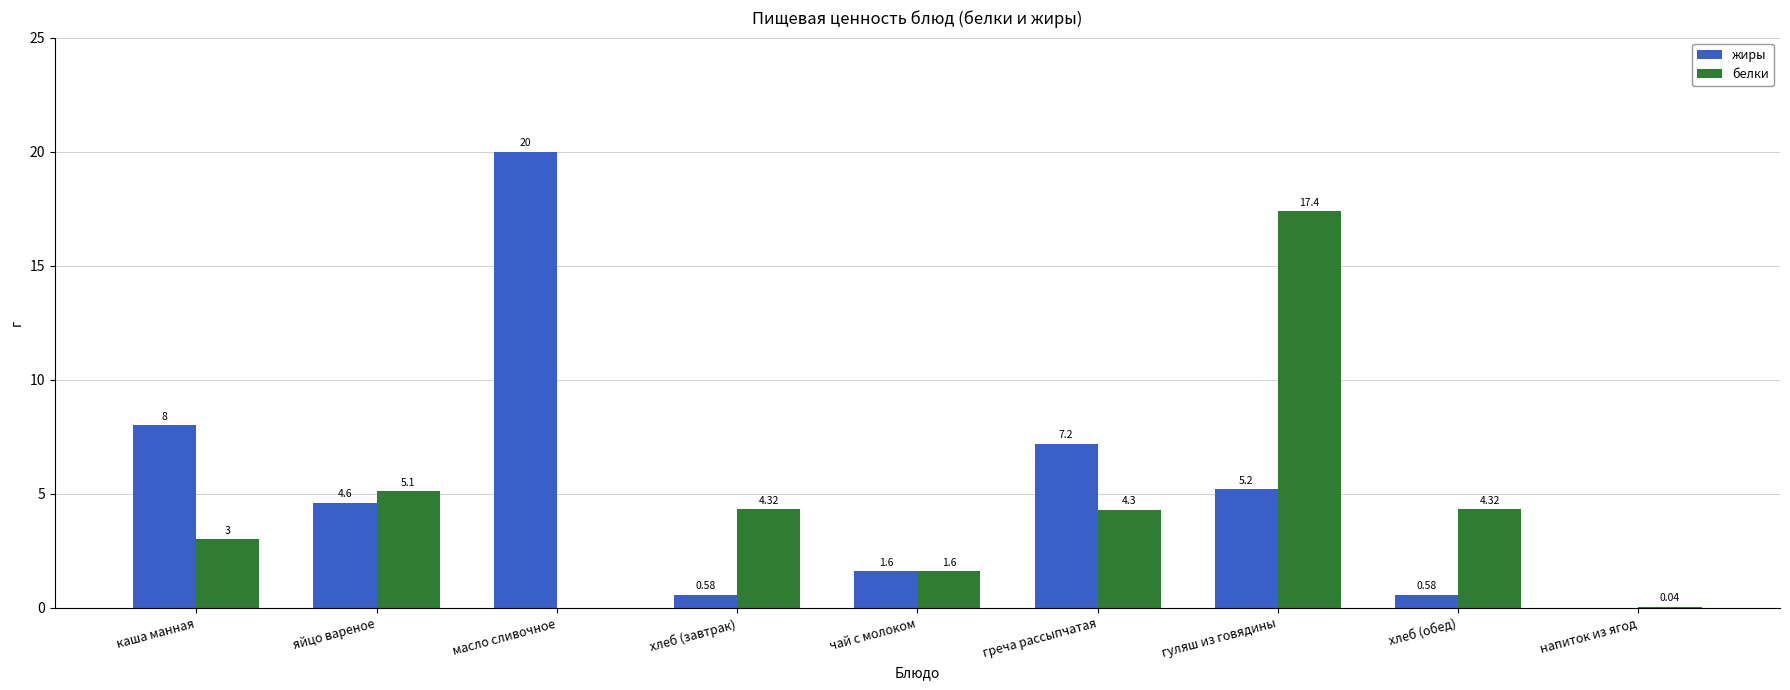

At which label is жиры closest to 10?

каша манная